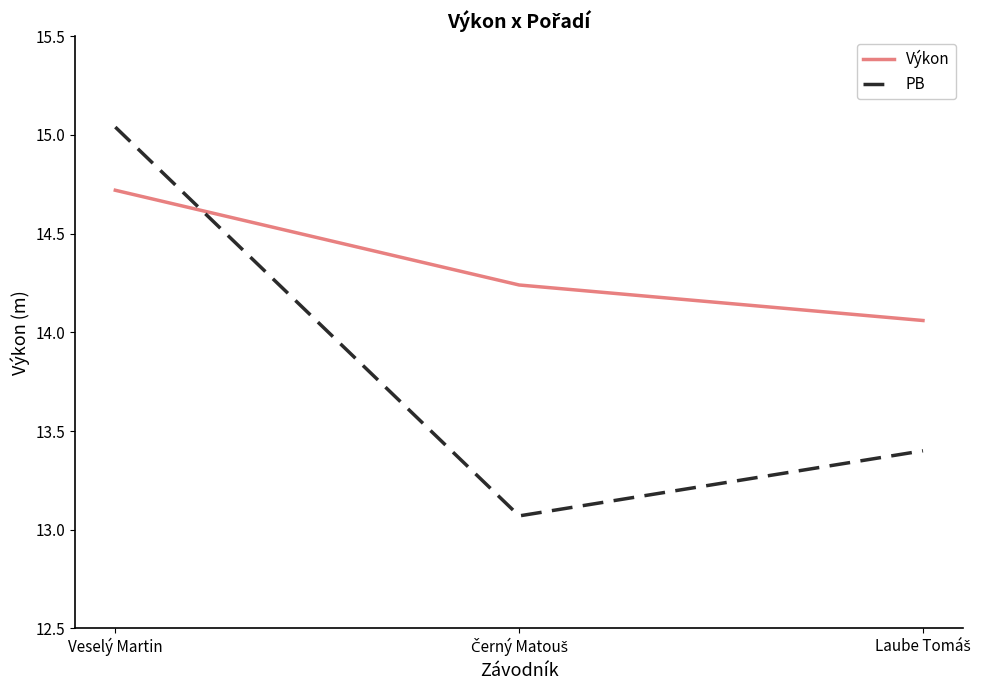

List the series in order of their peak value, lowest first.

Výkon, PB